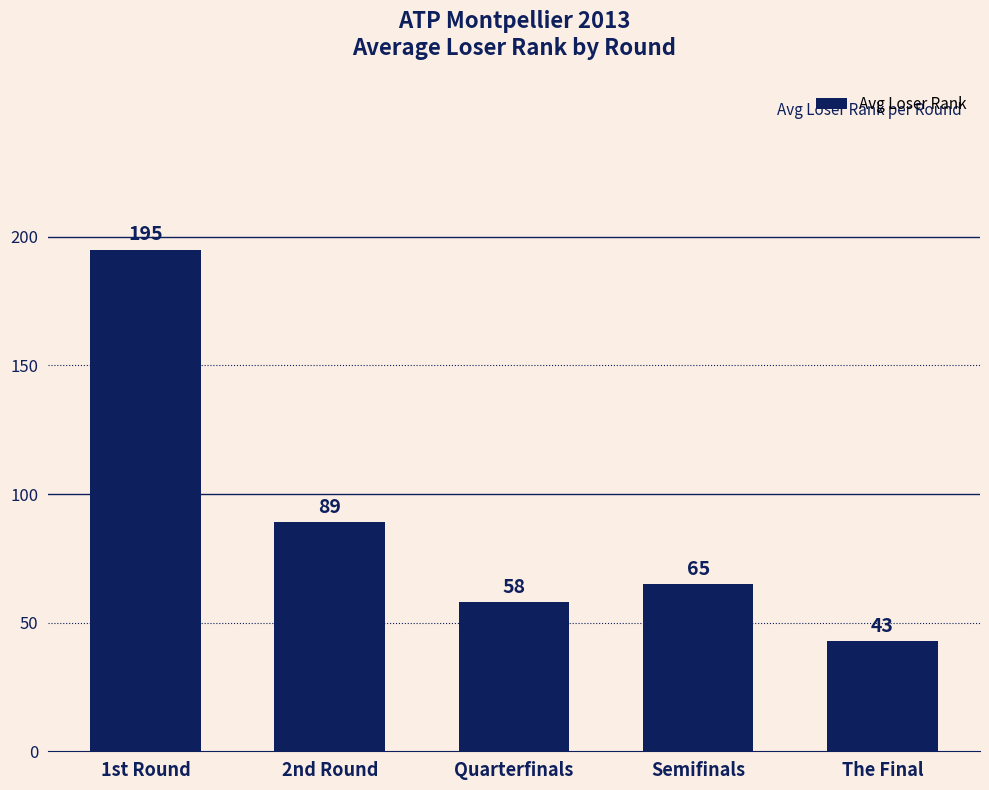

Reading right to left, extract all data points from this chart.

The Final=43	Semifinals=65	Quarterfinals=58	2nd Round=89	1st Round=195